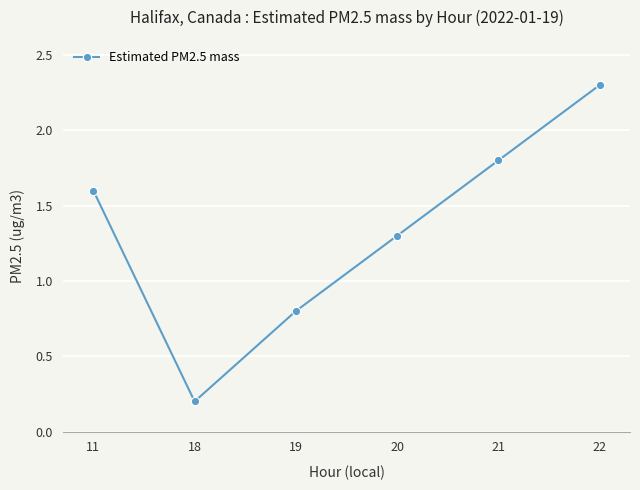

Reading left to right, what are all the values shown in this chart?

1.6	0.2	0.8	1.3	1.8	2.3